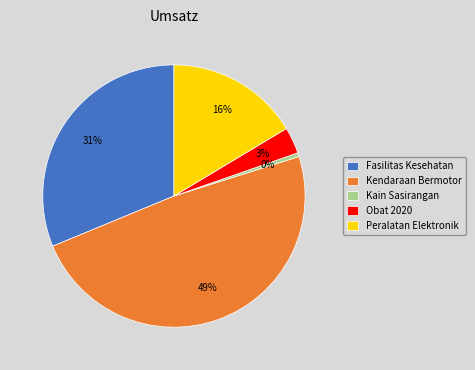

How many slices are in this pie chart?

5